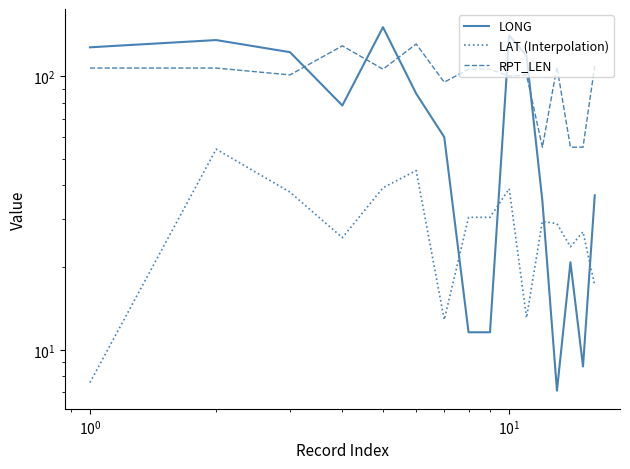

Rank the series by their maximum value, from highest to lowest.

LONG, RPT_LEN, LAT (Interpolation)